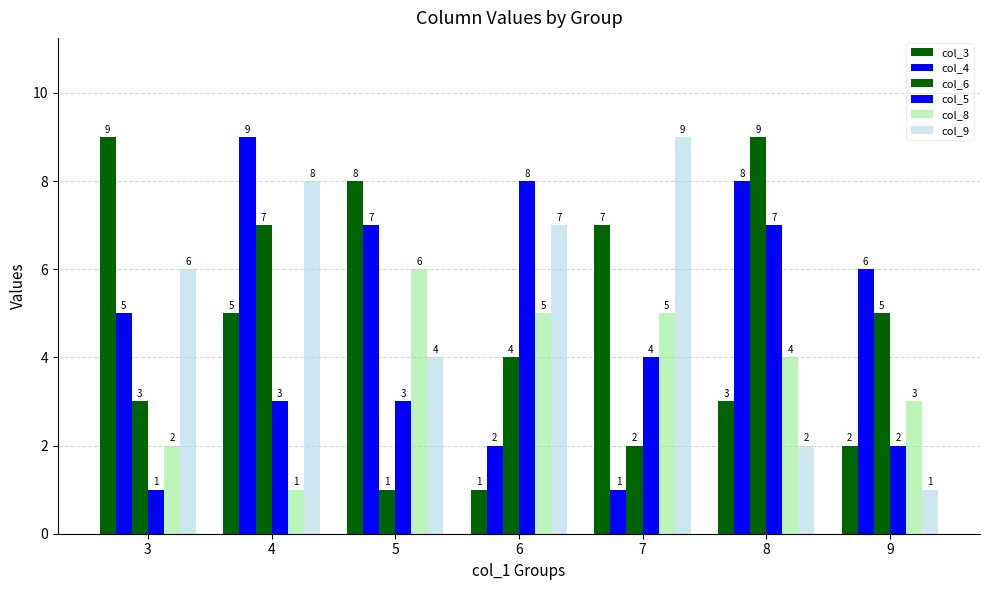

Reading left to right, extract all data points from this chart.

col_3: 3=9	4=5	5=8	6=1	7=7	8=3	9=2
col_4: 3=5	4=9	5=7	6=2	7=1	8=8	9=6
col_6: 3=3	4=7	5=1	6=4	7=2	8=9	9=5
col_5: 3=1	4=3	5=3	6=8	7=4	8=7	9=2
col_8: 3=2	4=1	5=6	6=5	7=5	8=4	9=3
col_9: 3=6	4=8	5=4	6=7	7=9	8=2	9=1